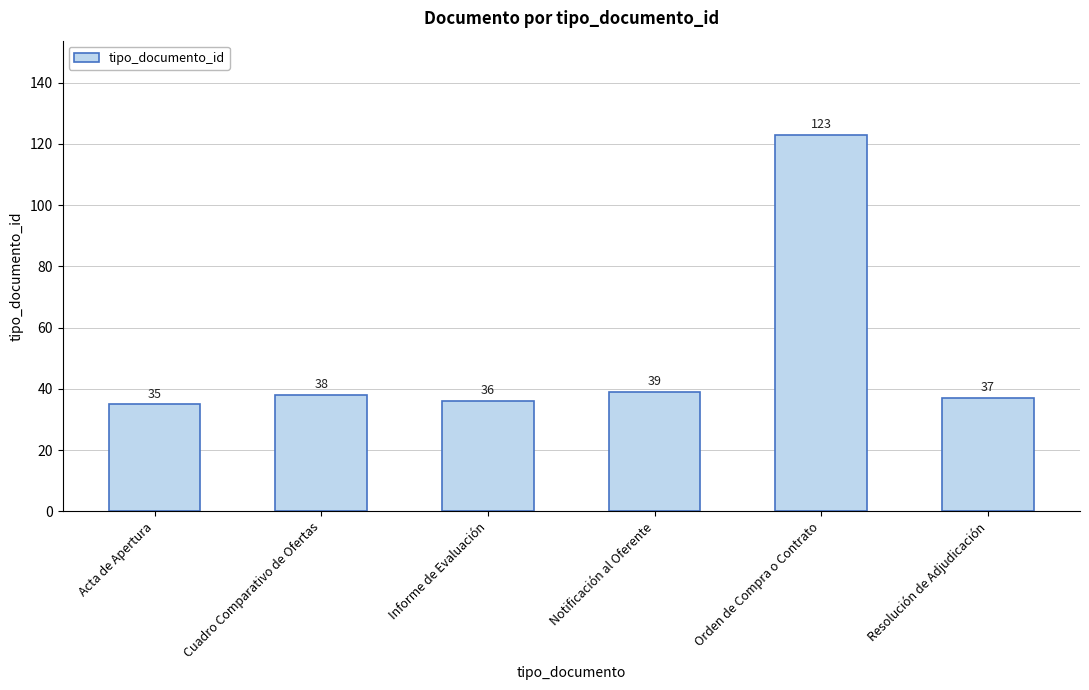

True or false: the data shows 37 at Resolución de Adjudicación.

True